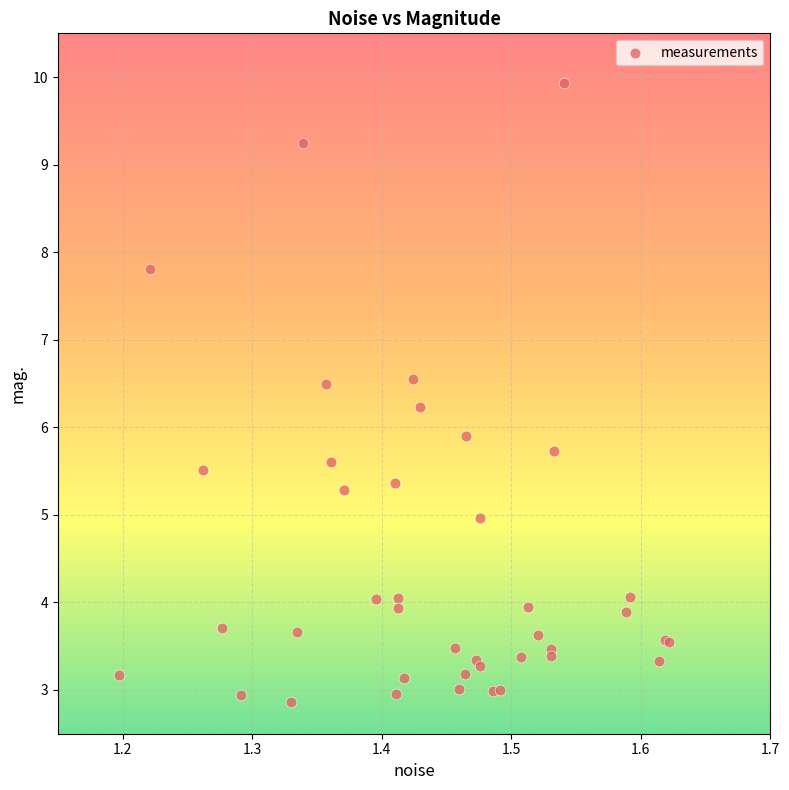

What Y value in the scatter plot is closest to 6?

5.9